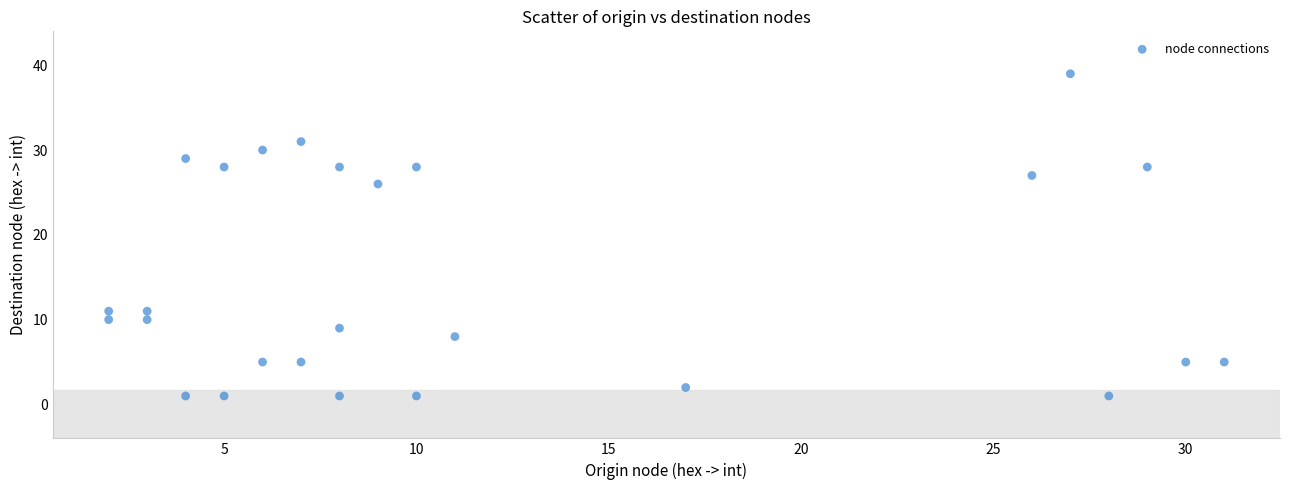

What is the range of X values (max minus min)?

29